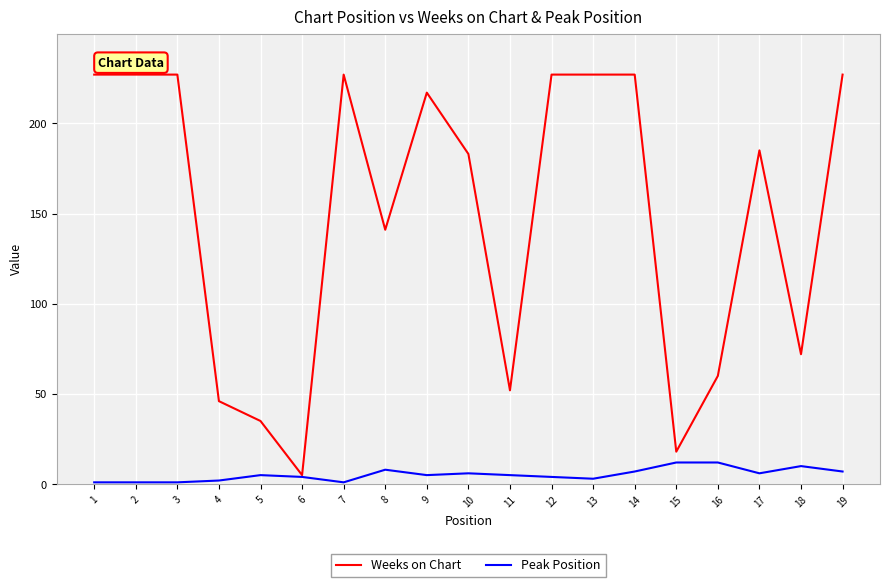

What is the maximum value shown in the chart?

227